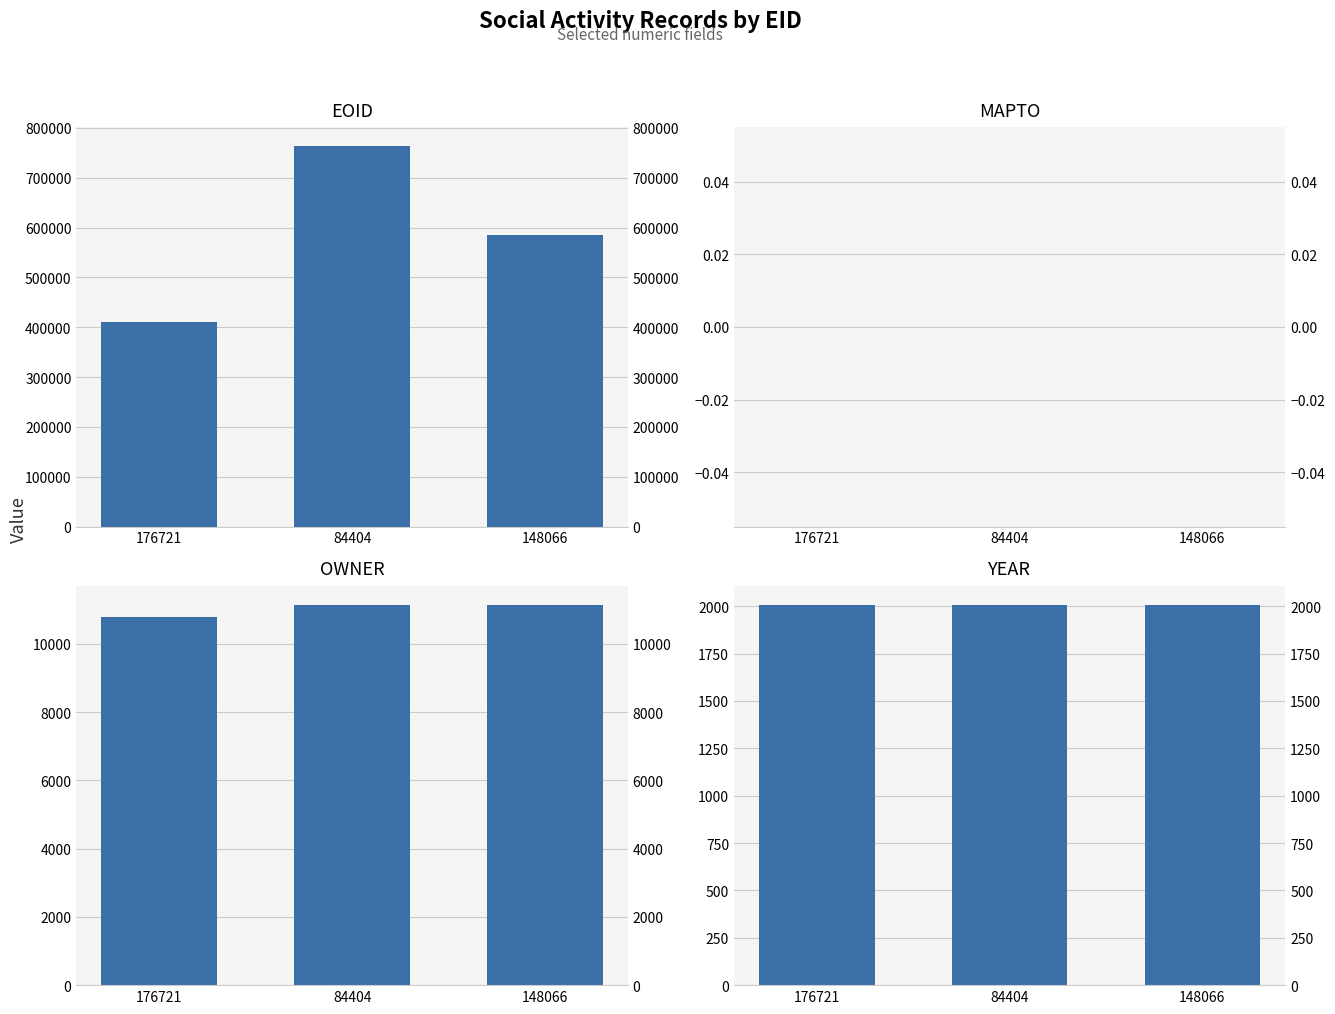

List the series in order of their peak value, lowest first.

MAPTO, YEAR, OWNER, EOID